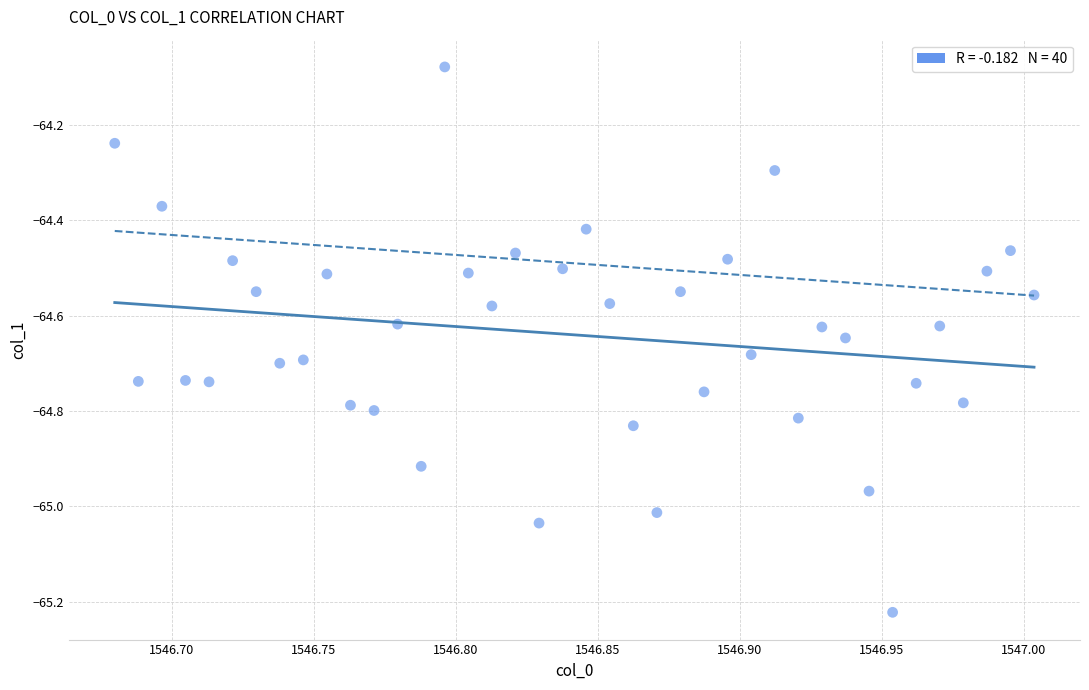

What is the range of Y values (max minus min)?

1.1